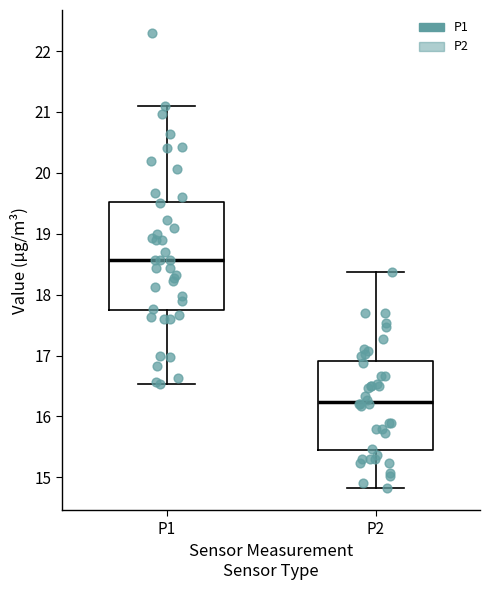

Reading left to right, transcribe this box plot: for each box, give where its median line is, the range the box spans, and where its two whiskers end, as read against the y-axis. The values are not printed on the chart, so give them approximately, as read against the axis.

P1: median 18.6, box 17.7 to 19.5, whiskers 16.5 to 21.1
P2: median 16.2, box 15.4 to 16.9, whiskers 14.8 to 18.4